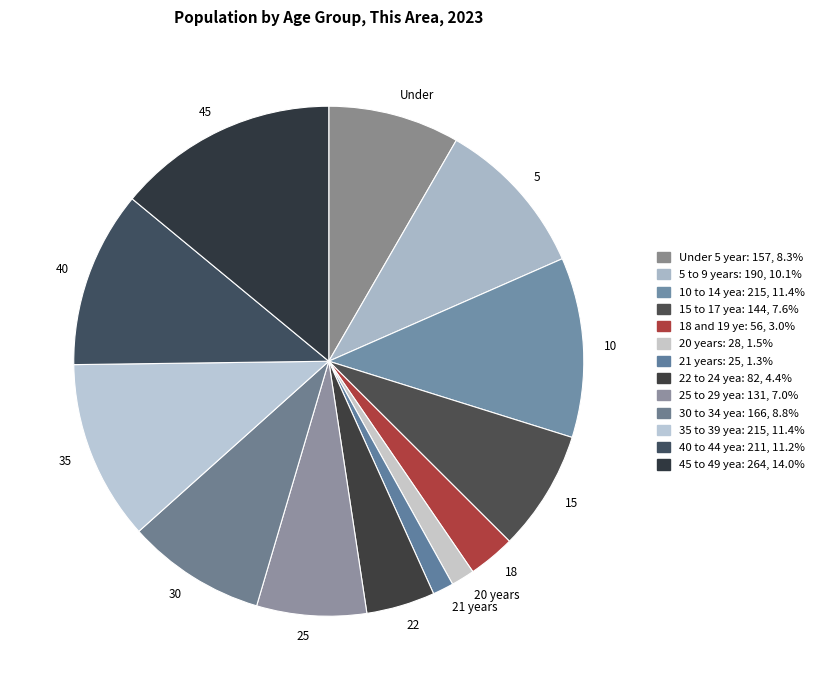

Approximately how many times larger is the value at 22 compared to 30?

0.5